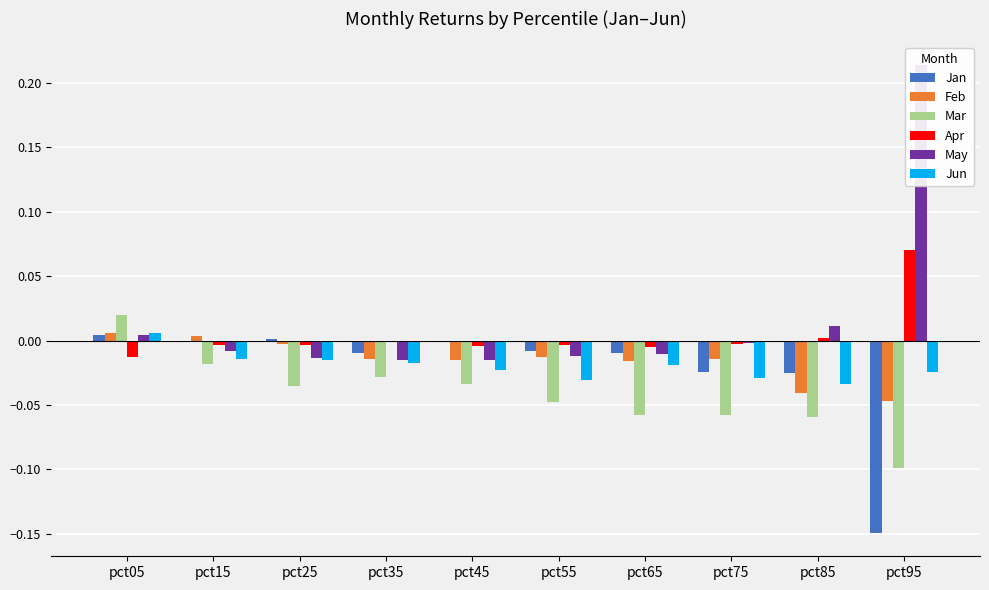

Which category has the lowest value in the Apr series?

pct05